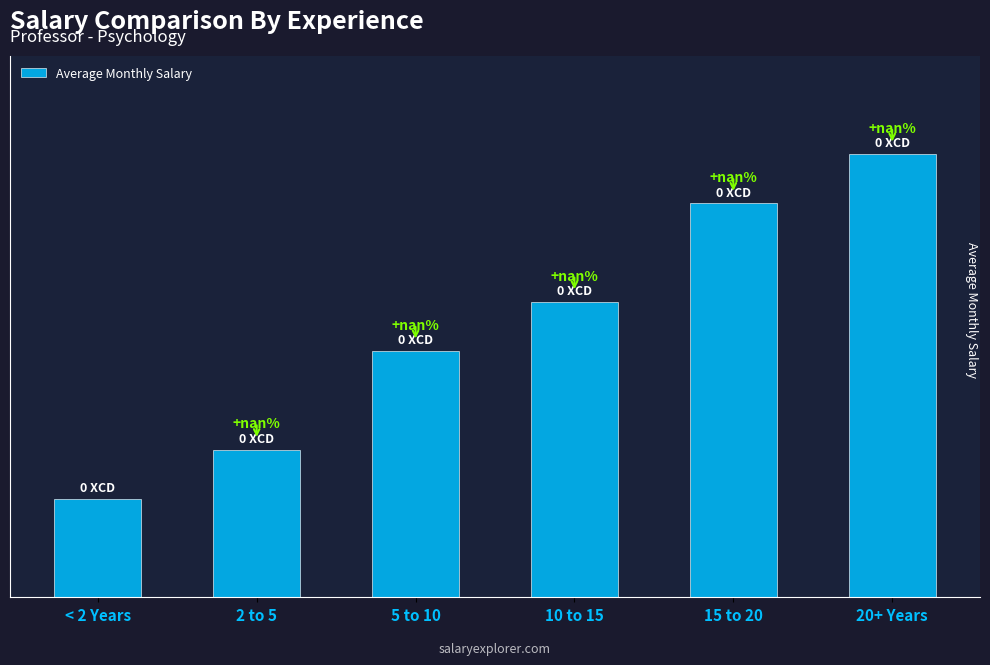

Are the bars horizontal?

No